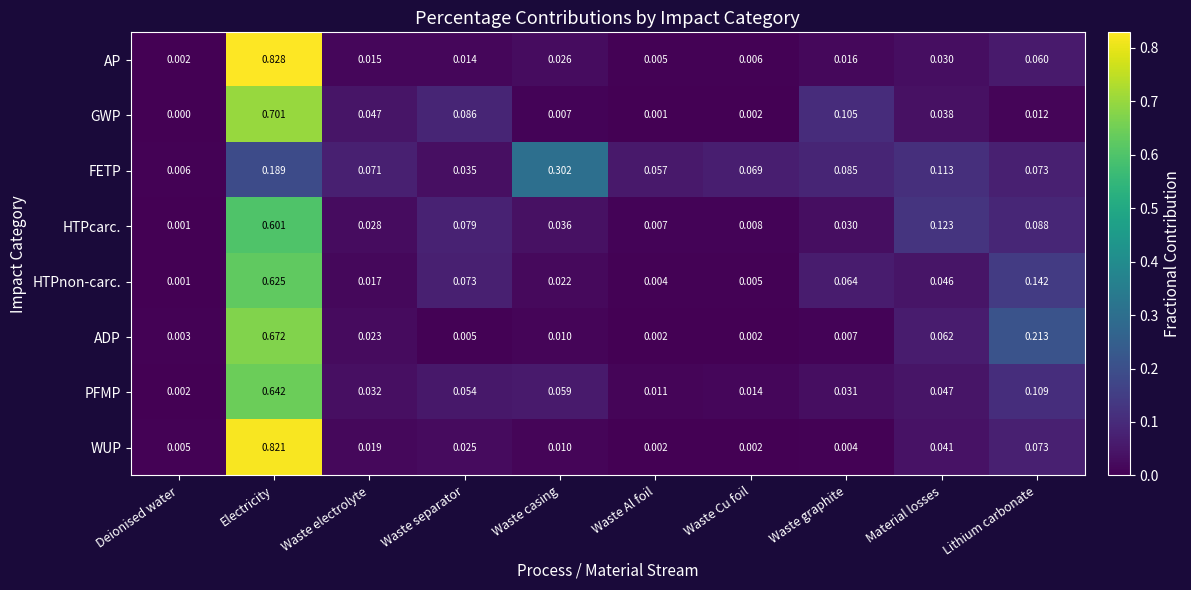

Which category has the highest value in the AP series?

Electricity